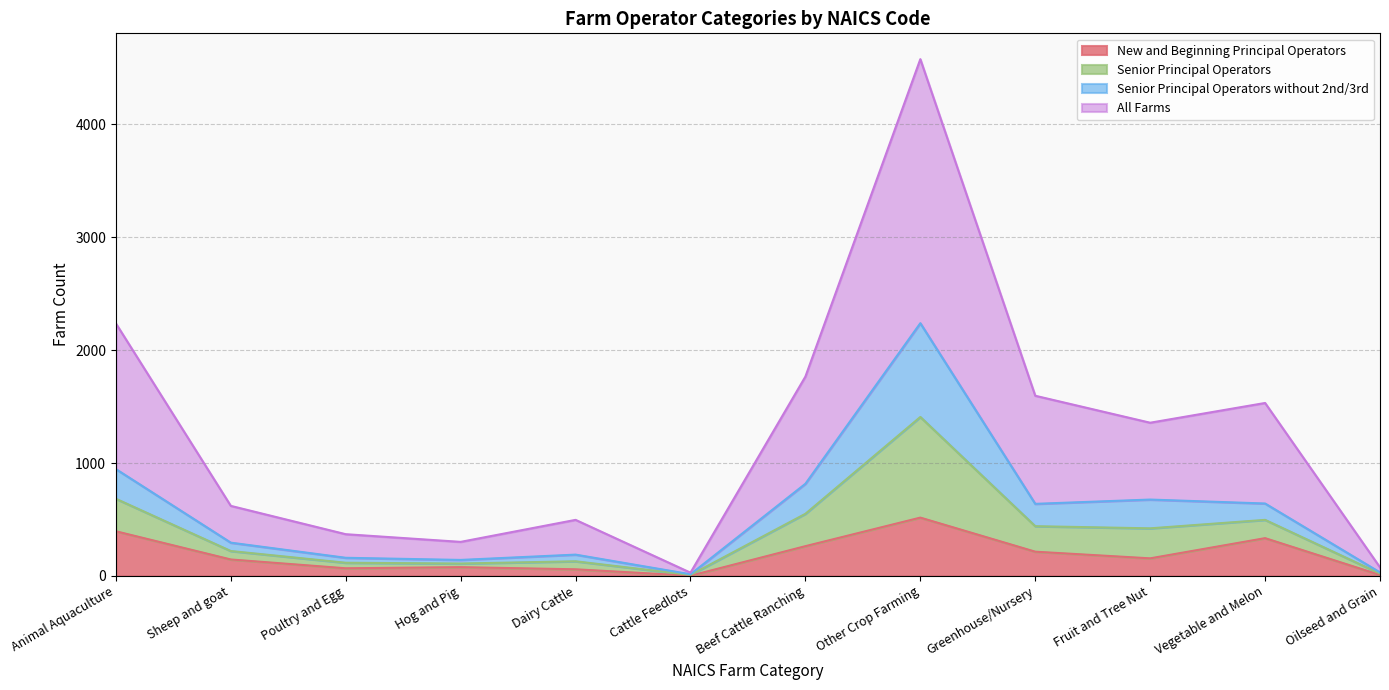

True or false: All Farms has a value of 907 at Sheep and goat.

False